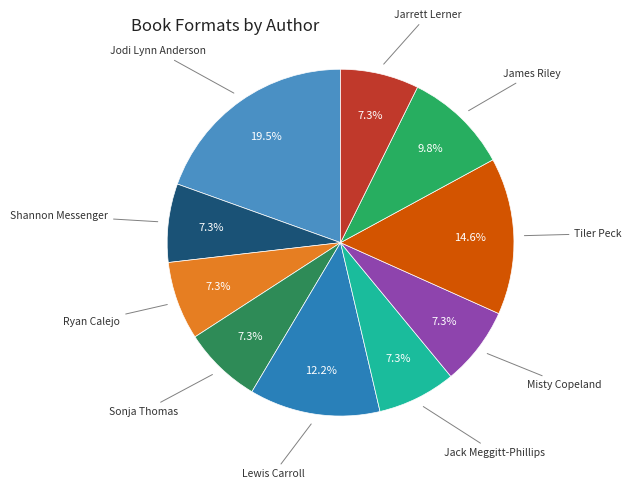

Count the number of slices in the pie.

10